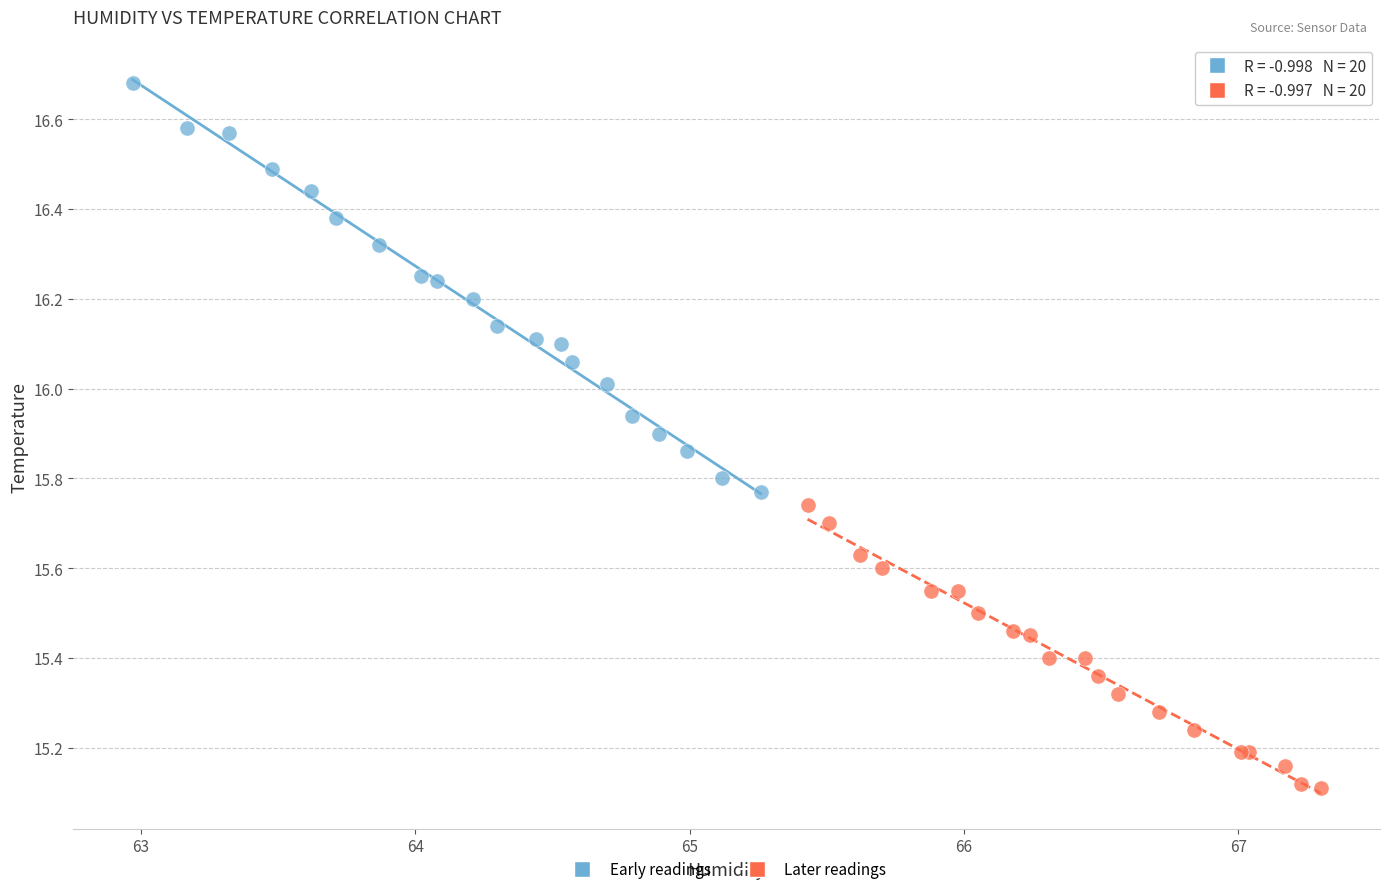

What are all the series names shown in the legend?

Early readings, Later readings